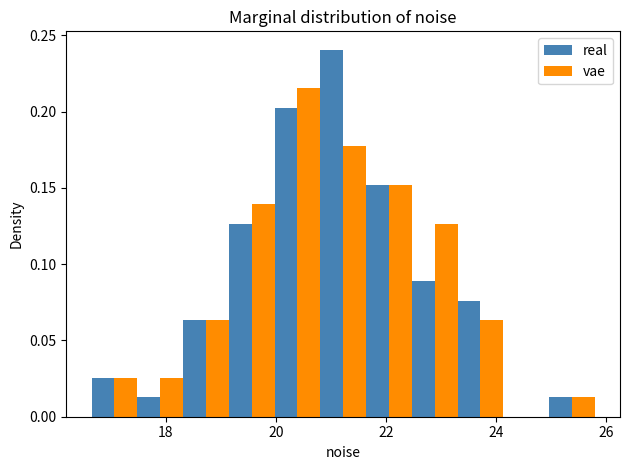

In the vae series, which range on the x-axis has the tallest bar?

20.0 to 20.8